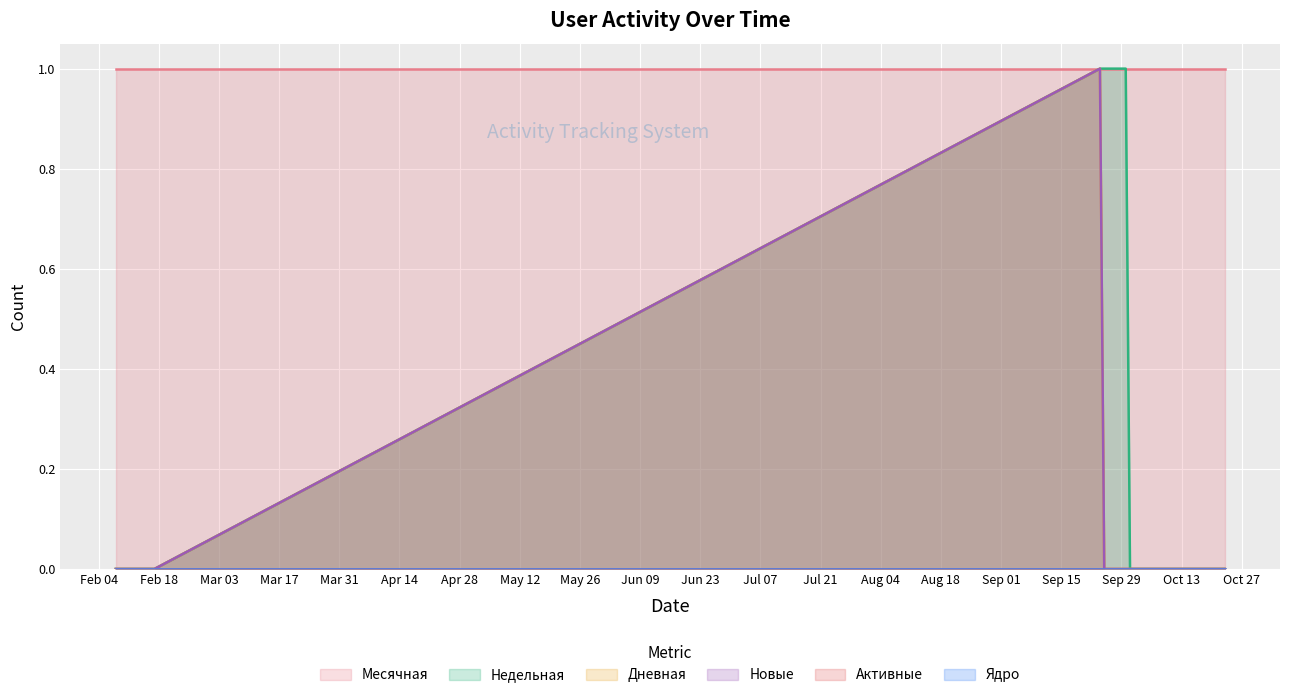

Read the Недельная value at 2020-09-26.

1